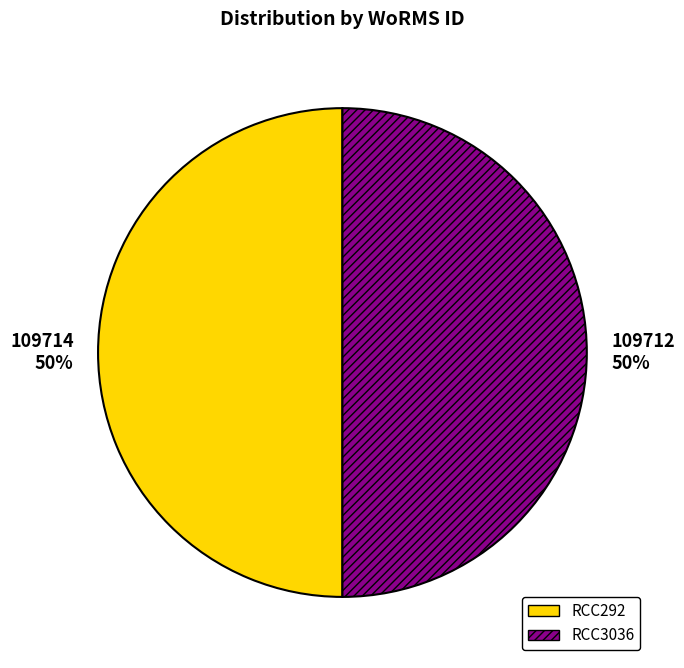

What is the ratio of the value at 109714 50% to the value at 109712 50%?

1.0